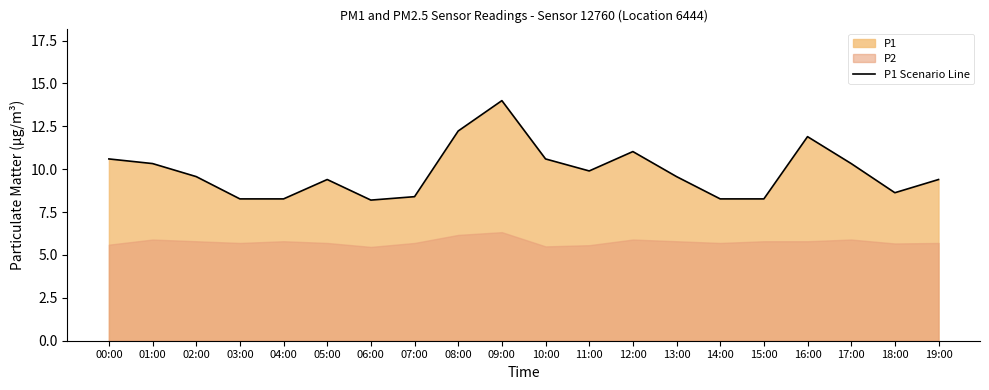

How many lines are shown in the chart?

1